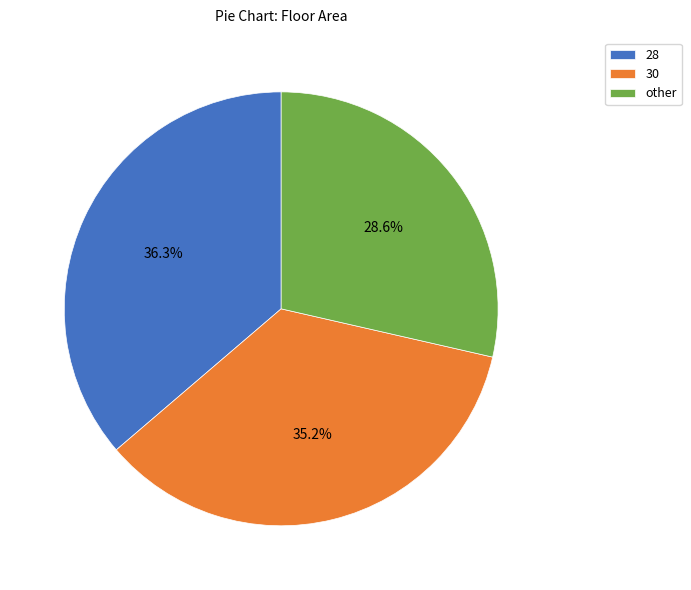

Does 30 represent more than half of the total?

No